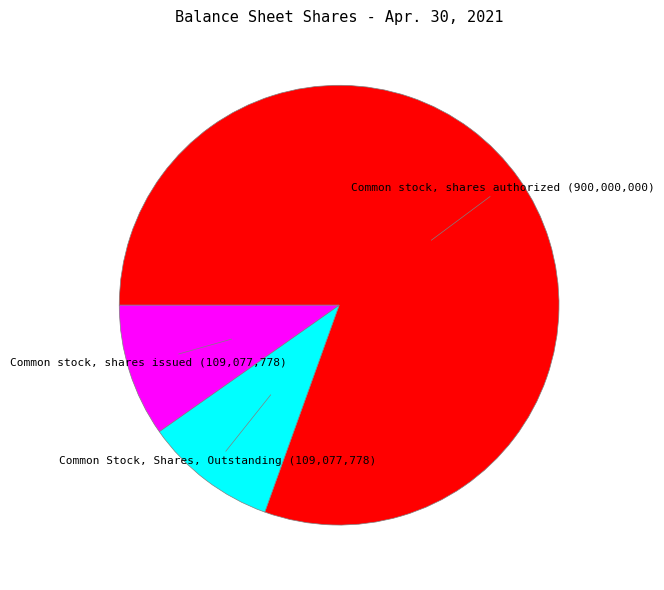

Is there any slice that represents more than half of the pie?

Yes